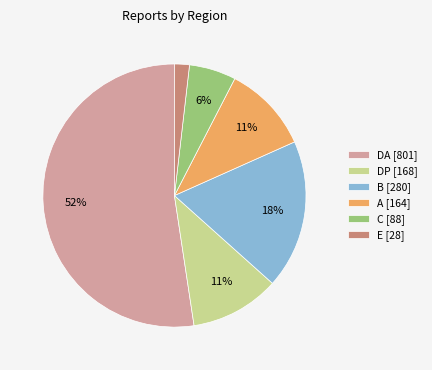

Does A [164] account for over 50% of the chart?

No